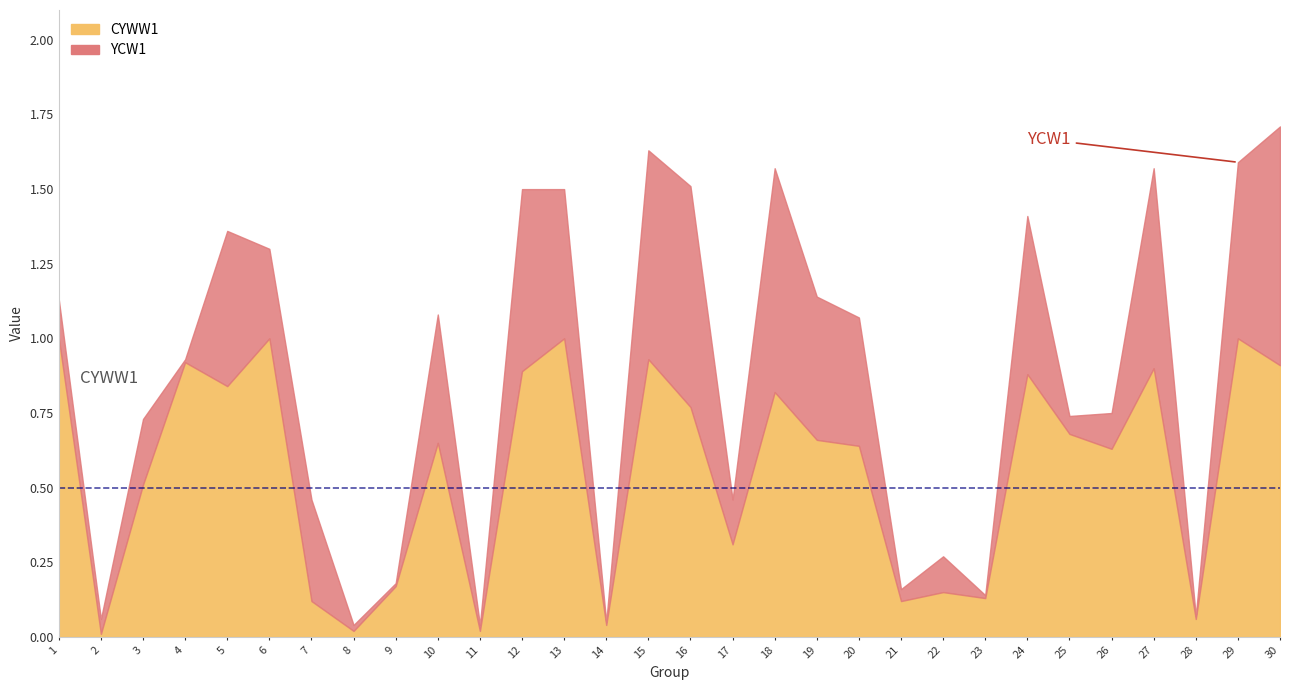

Which series ends up on top after the final intersection of YCW1 and CYWW1?

YCW1